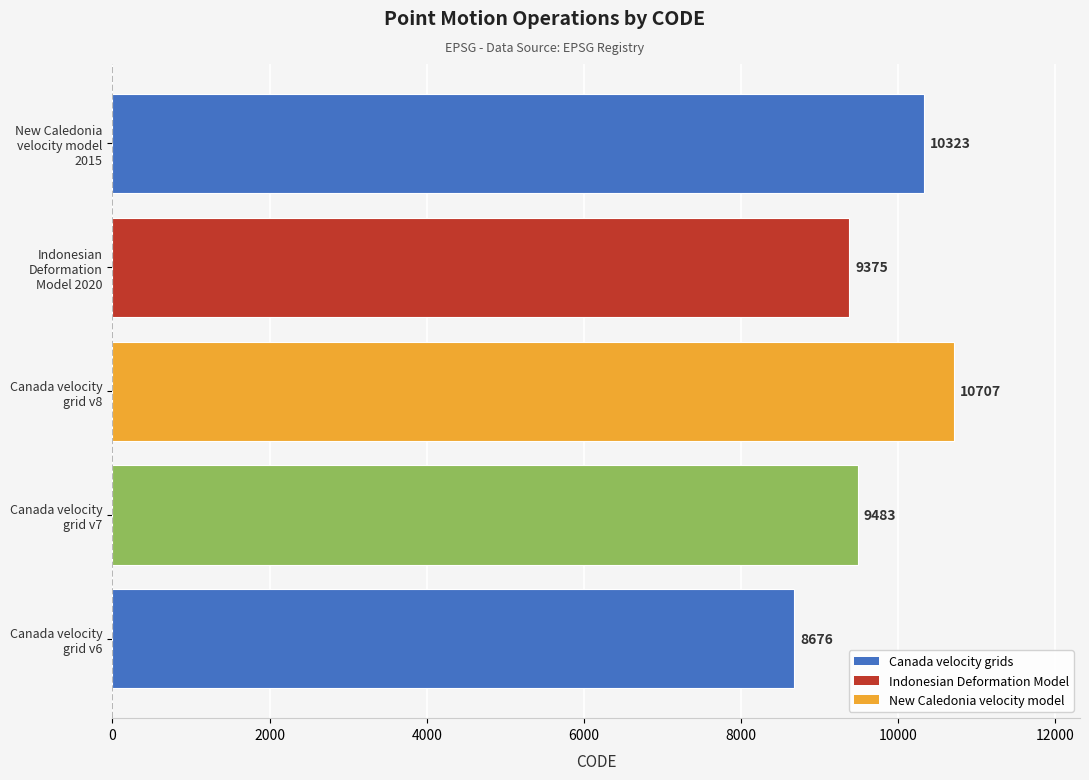

What is the sum of all values?

48564